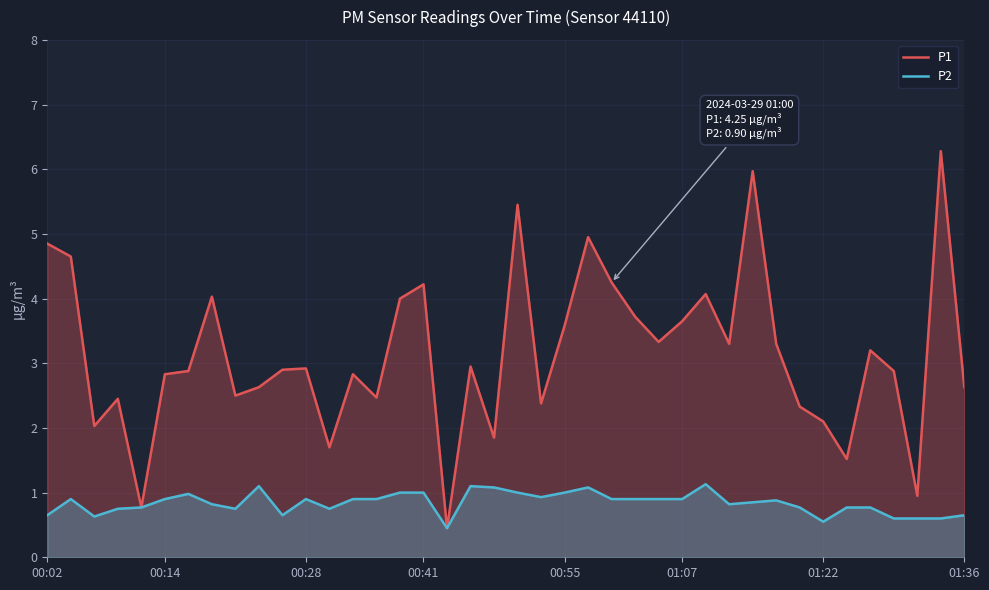

What is the maximum value for P1?

6.3